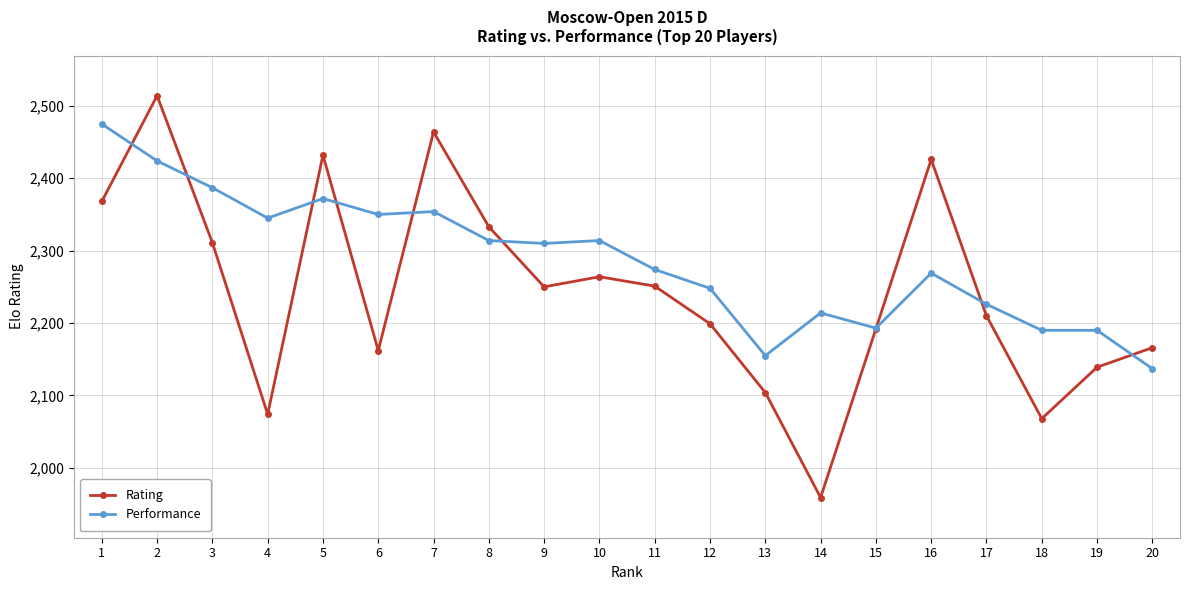

The value of Rating at 5 is 2432. True or false?

True